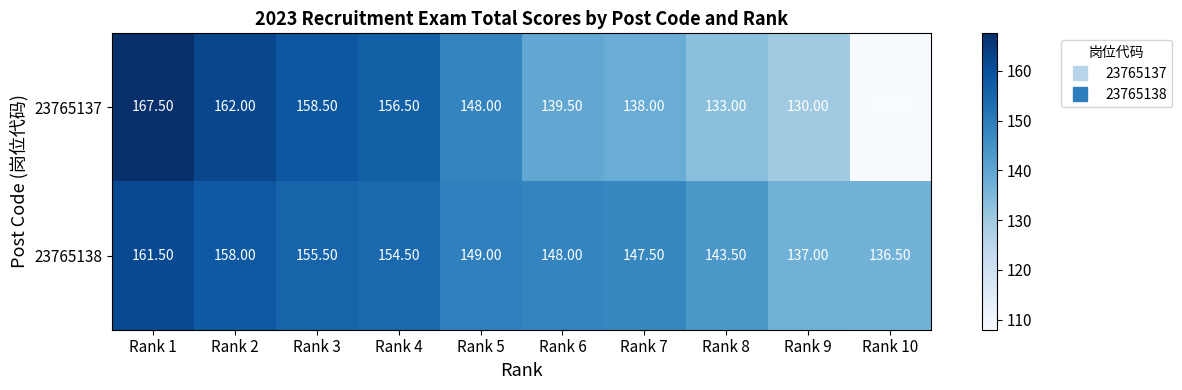

Is the value of 23765137 at Rank 1 greater than the value of 23765138 at Rank 5?

Yes